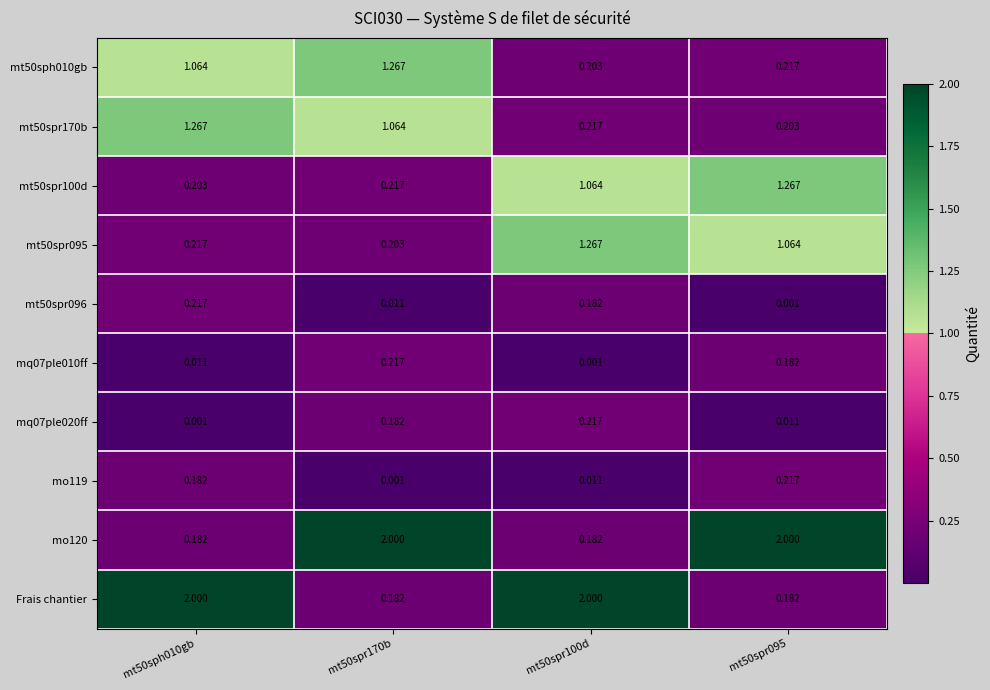

How many categories are shown in the chart?

4